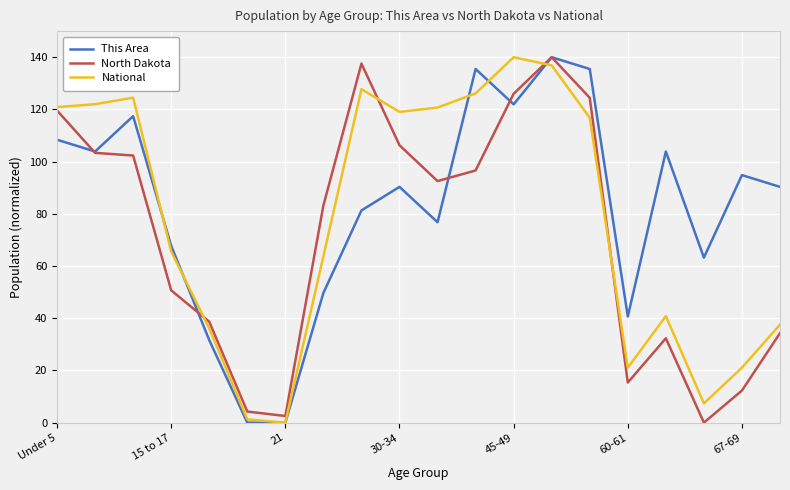

At 30-34, list the series in order from smallest to largest.

This Area, North Dakota, National